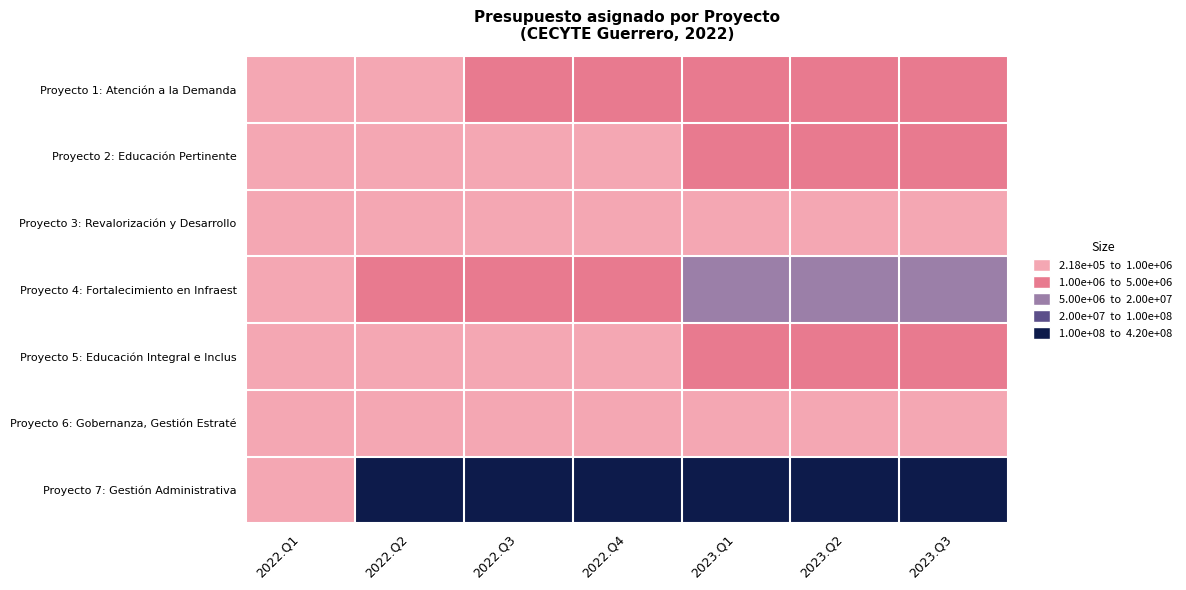

Rank the series at 2023.Q3 from highest to lowest value.

Proyecto 7: Gestión Administrativa, Proyecto 4: Fortalecimiento en Infraest, Proyecto 1: Atención a la Demanda, Proyecto 5: Educación Integral e Inclus, Proyecto 2: Educación Pertinente, Proyecto 6: Gobernanza, Gestión Estraté, Proyecto 3: Revalorización y Desarrollo